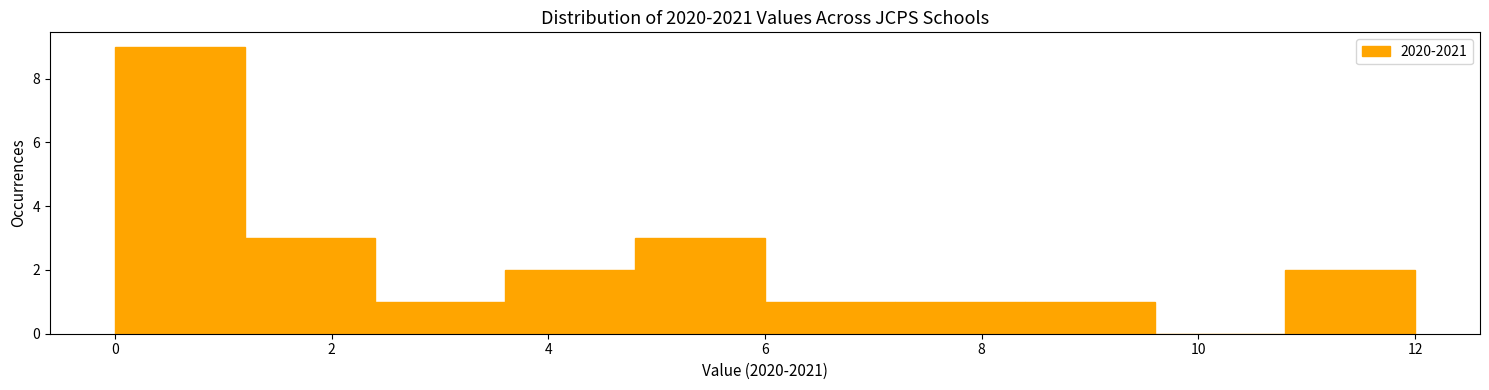

Over which range of the x-axis is the bar tallest?

0.0 to 1.2